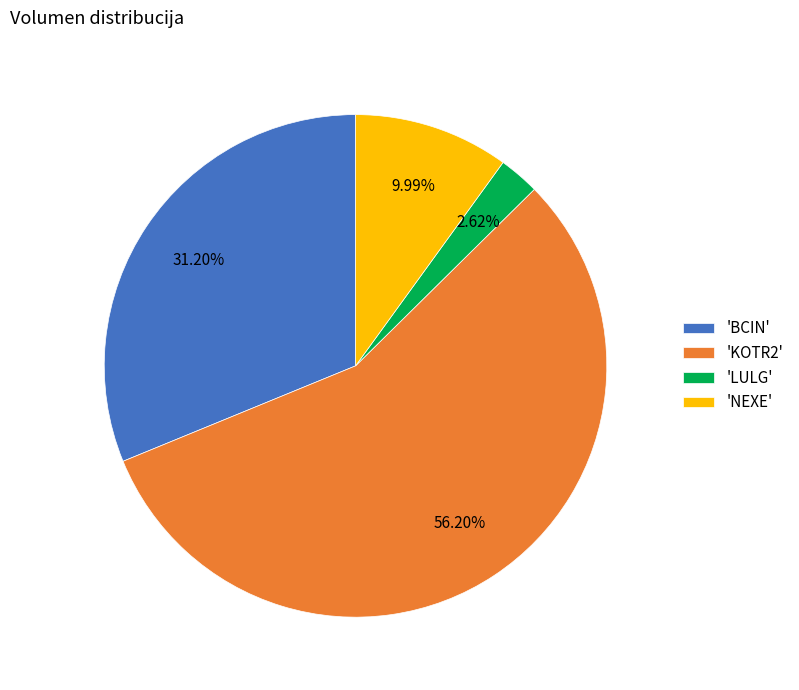

Rank the categories by value from lowest to highest.

'LULG', 'NEXE', 'BCIN', 'KOTR2'